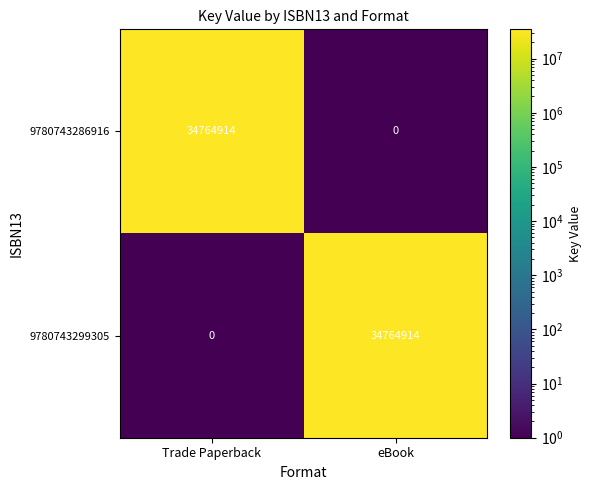

What is the difference between the maximum and minimum values in the 9780743299305 series?

34764914